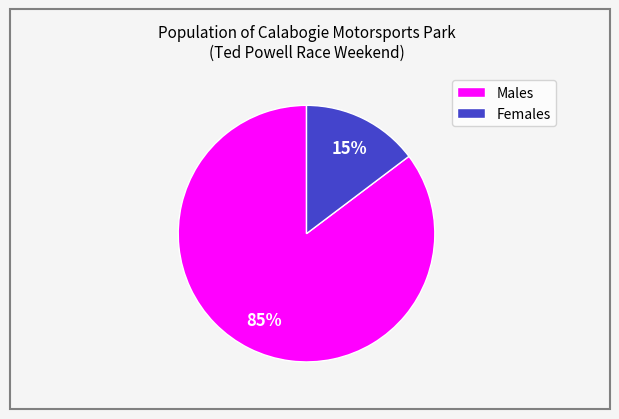

Combined, do Females and Males account for over 50%?

Yes